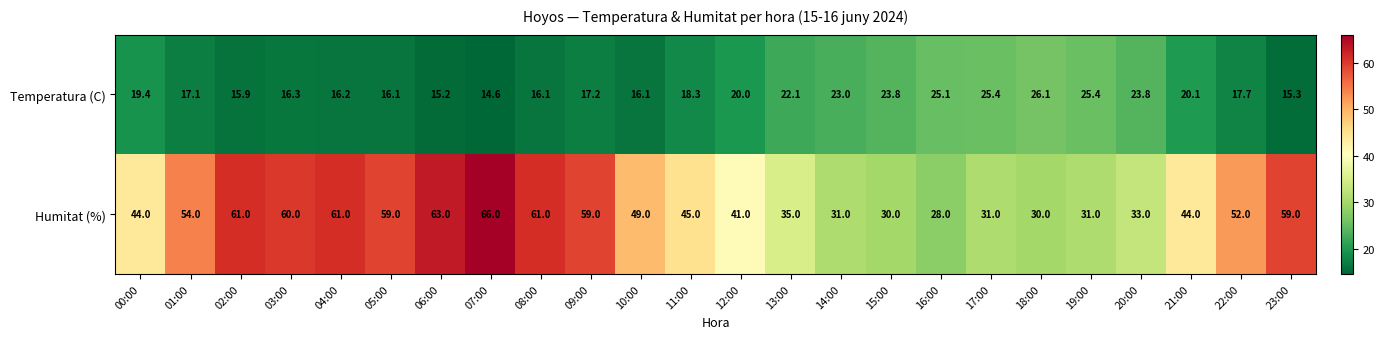

What is the difference between the highest and lowest values at 20:00?

9.2